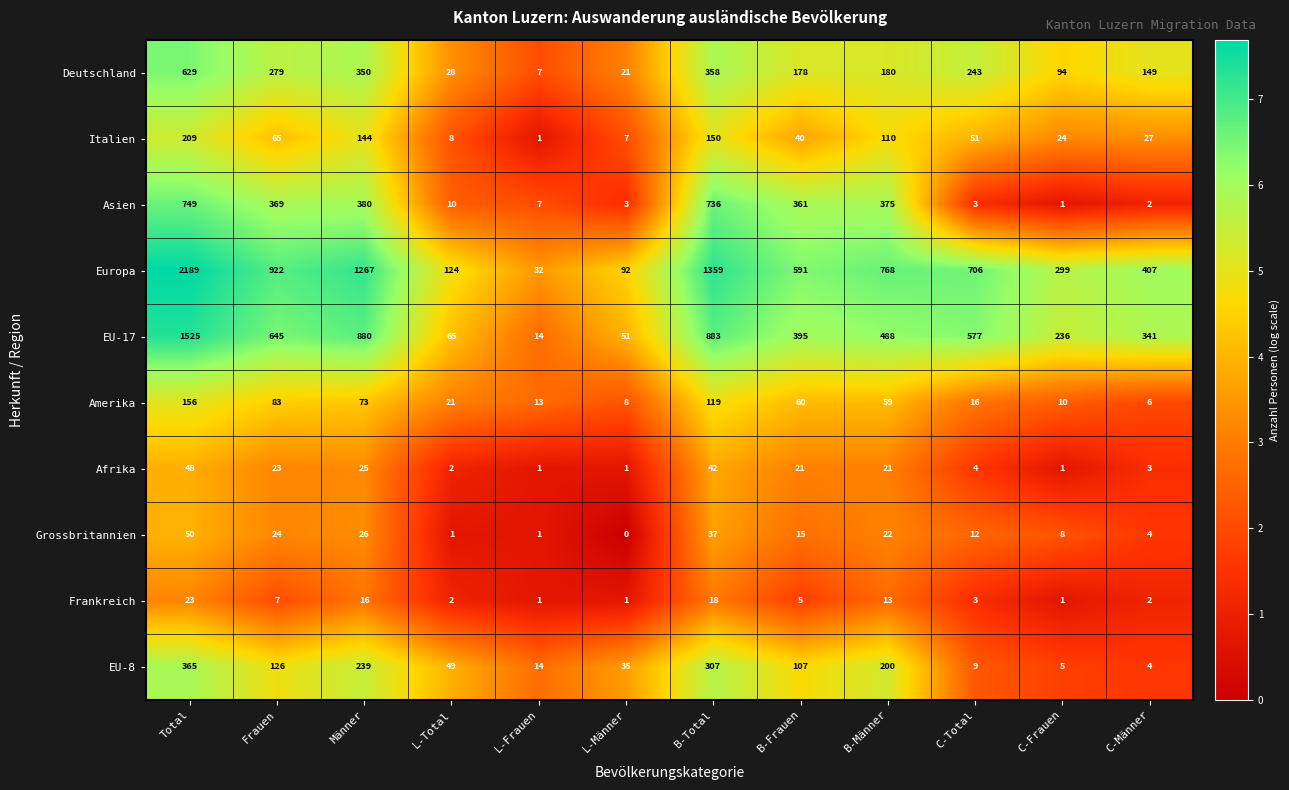

At how many categories does at least one series exceed 3?

12